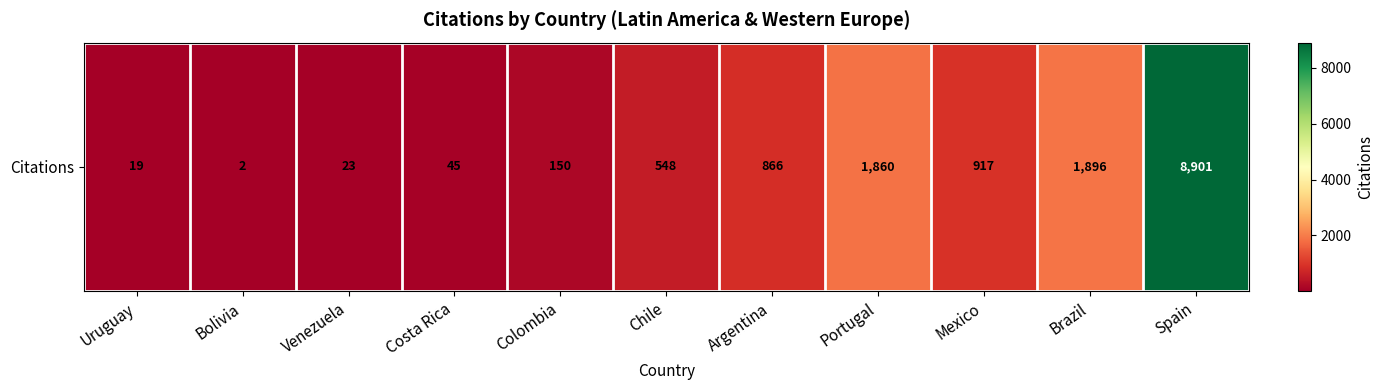

What is the difference between the values at Portugal and Chile?

1312